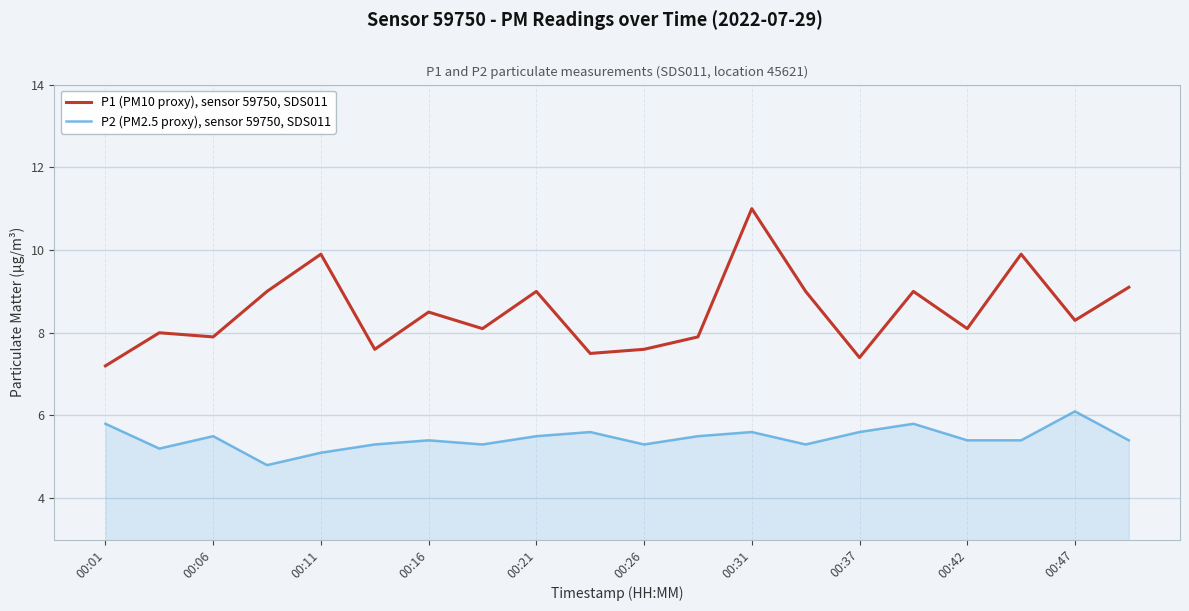

True or false: P2 (PM2.5 proxy), sensor 59750, SDS011 and P1 (PM10 proxy), sensor 59750, SDS011 intersect in this chart.

False